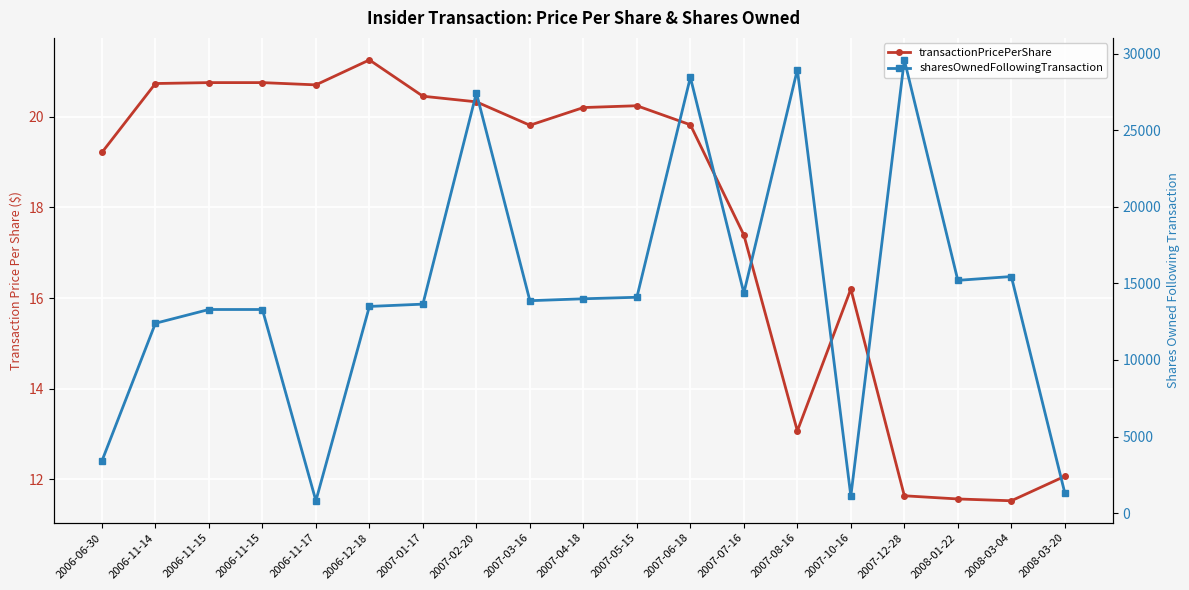

Rank the series by their maximum value, from lowest to highest.

transactionPricePerShare, sharesOwnedFollowingTransaction